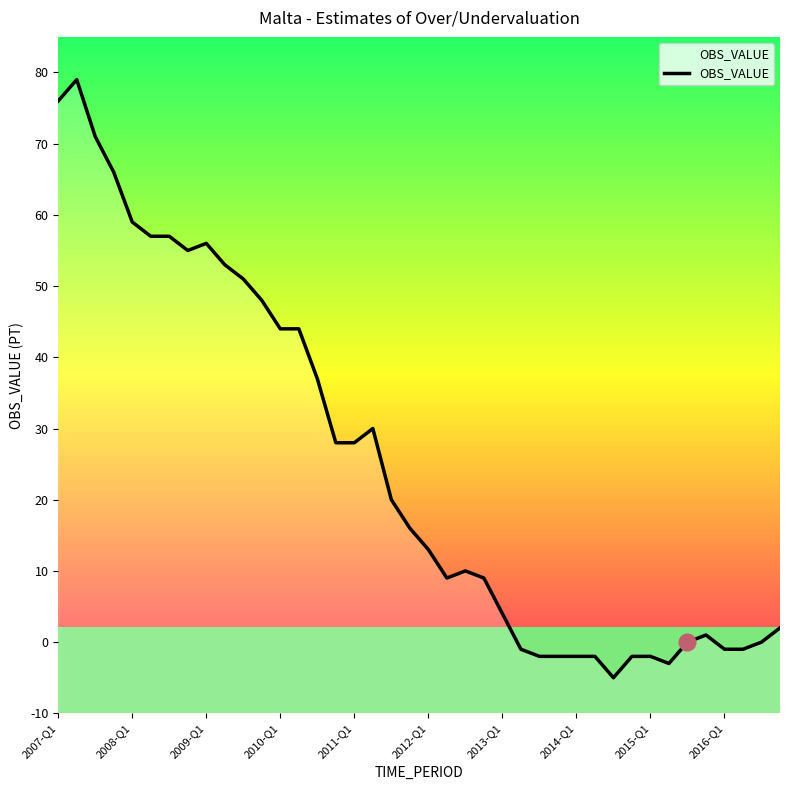

How many data points are less than 16?

20